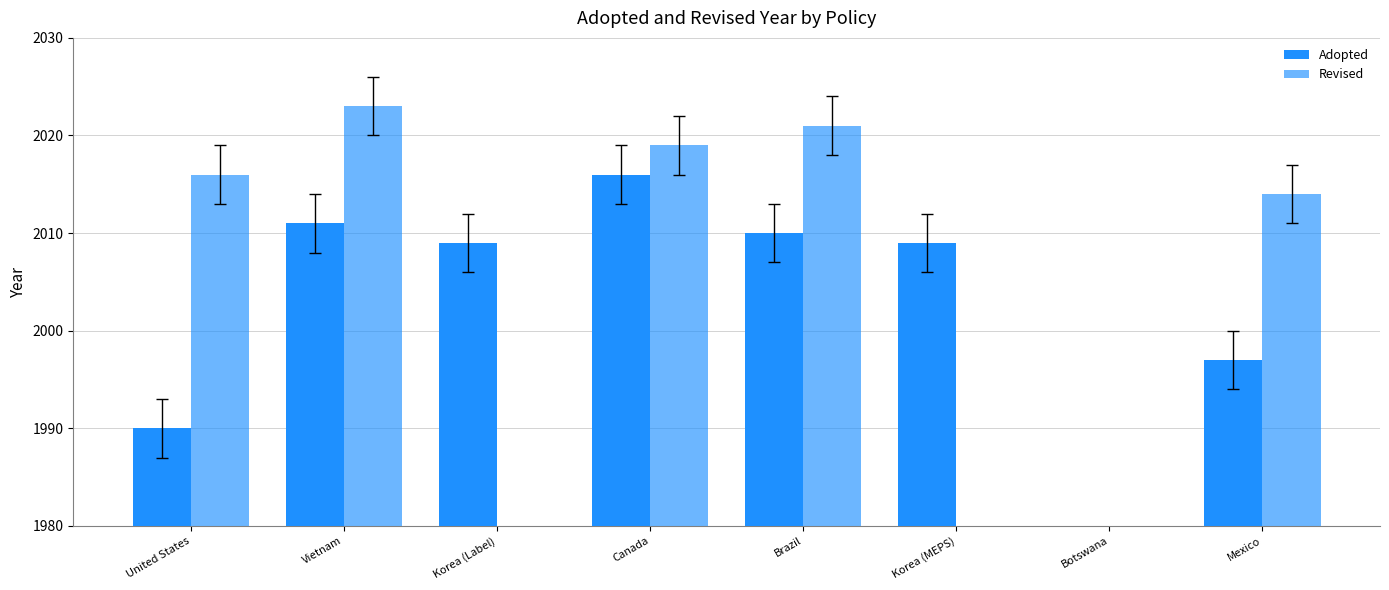

What position from the left is Canada?

4